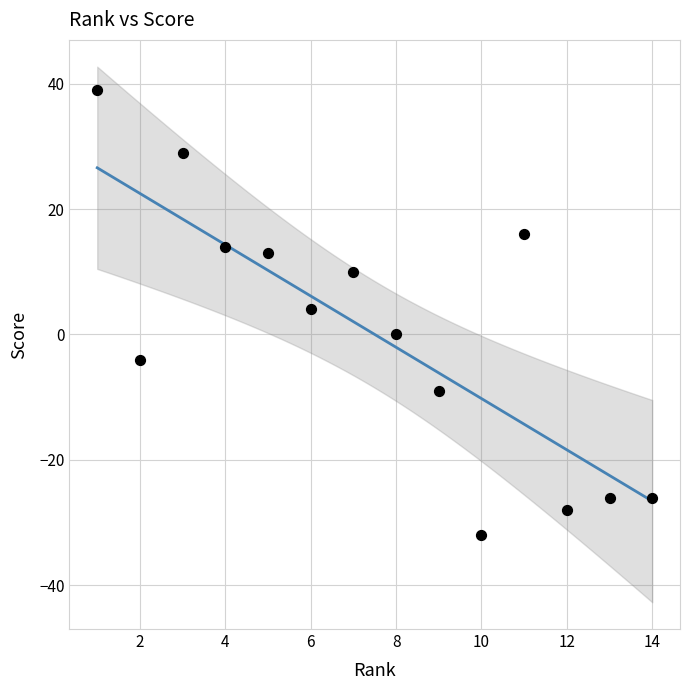

What is the range of X values (max minus min)?

13